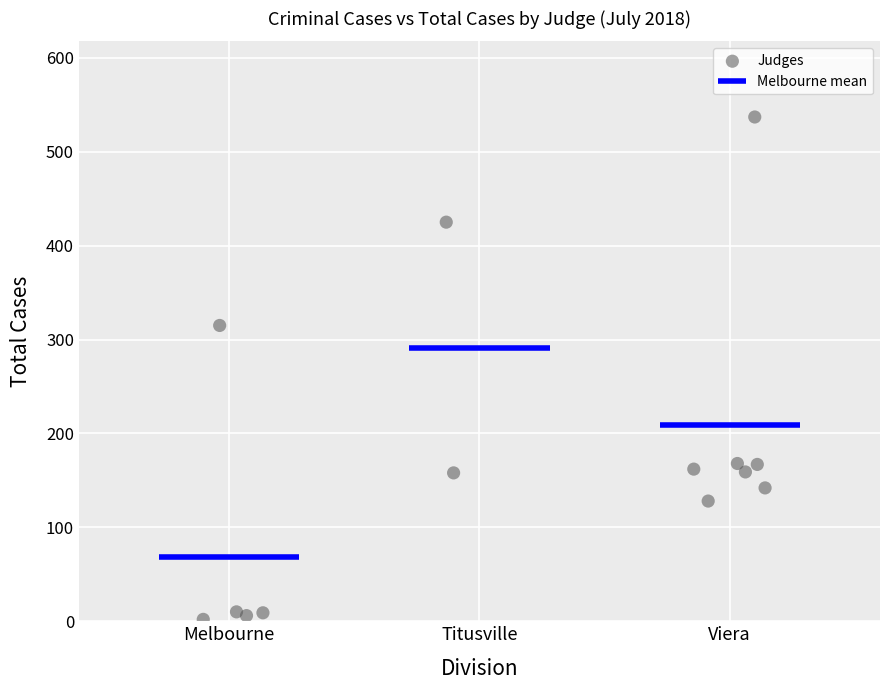

What Y value in the scatter plot is closest to 269?

315